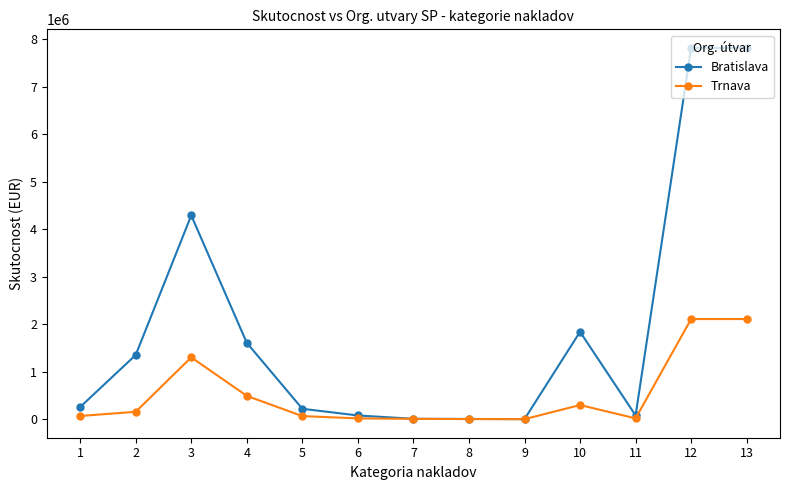

Is the value of Trnava at 5 greater than the value of Bratislava at 4?

No